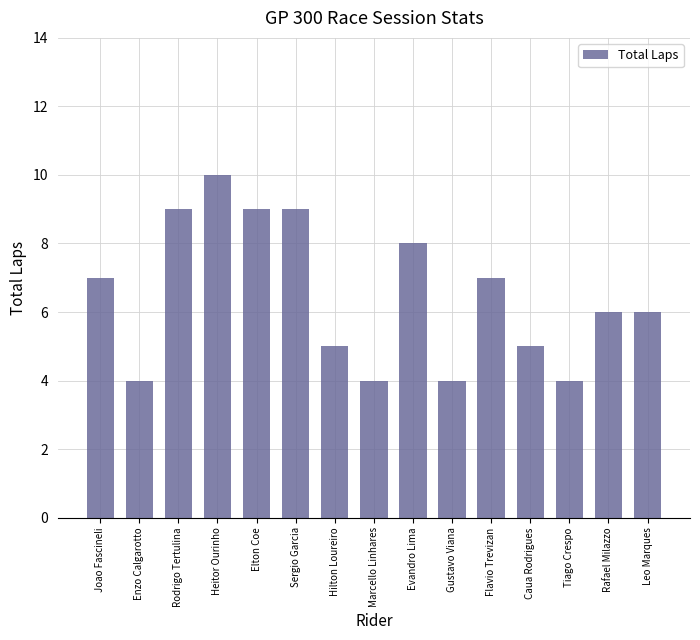

What is the difference between the values at Leo Marques and Tiago Crespo?

2